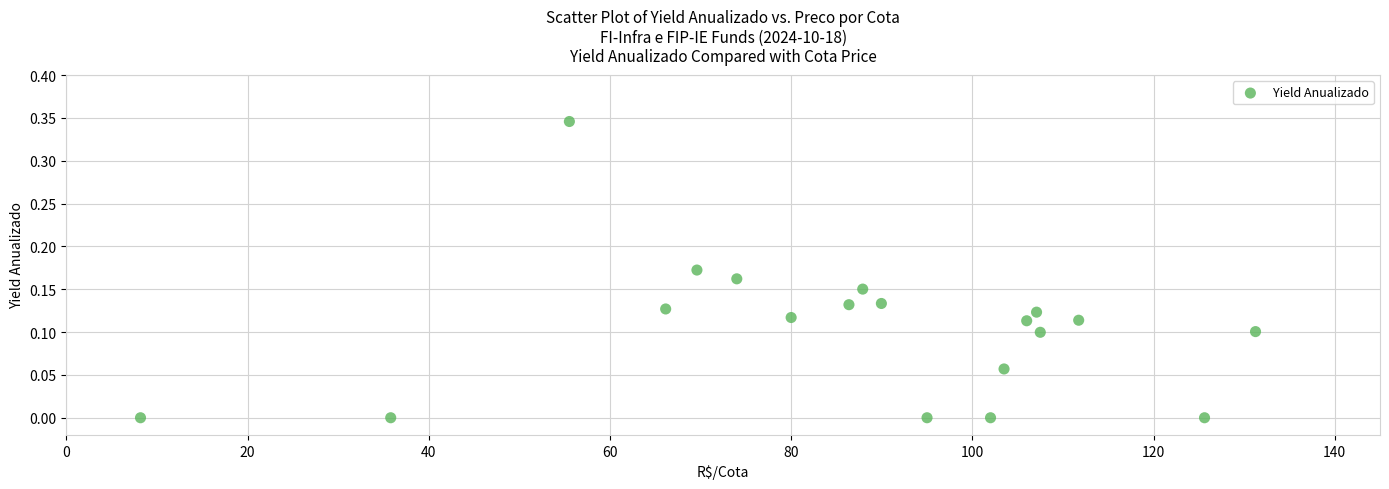

What is the range of X values (max minus min)?

123.1